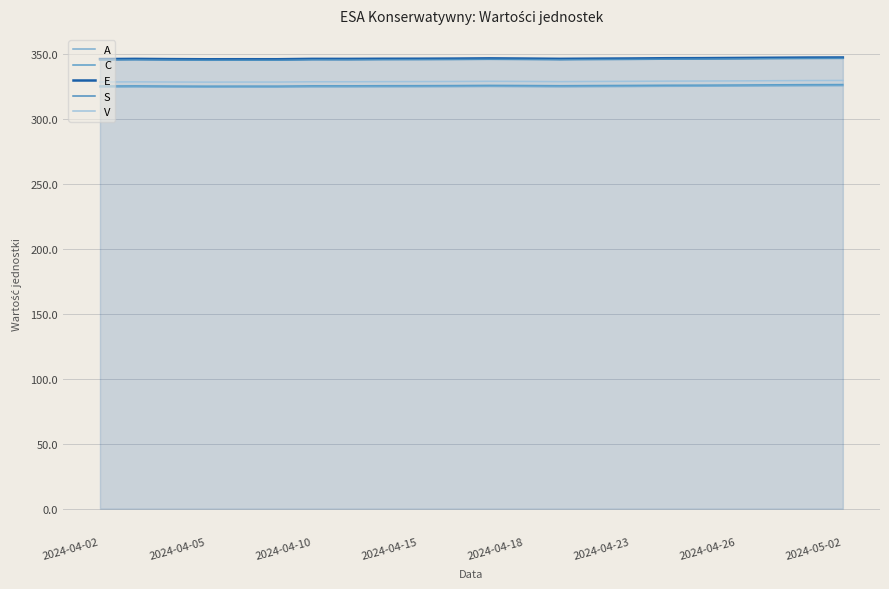

Does the chart display data point markers on the line(s)?

No